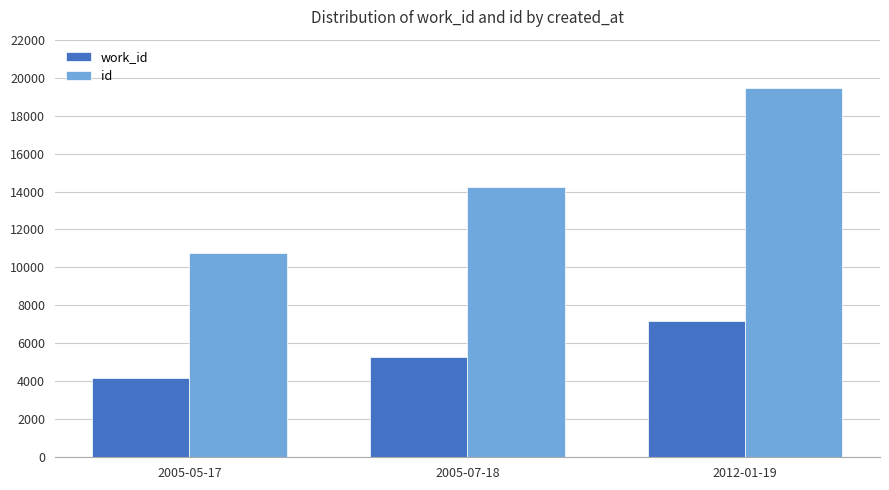

Reading right to left, what are all the values shown in this chart?

work_id: 7171	5302	4167
id: 19462	14257	10781